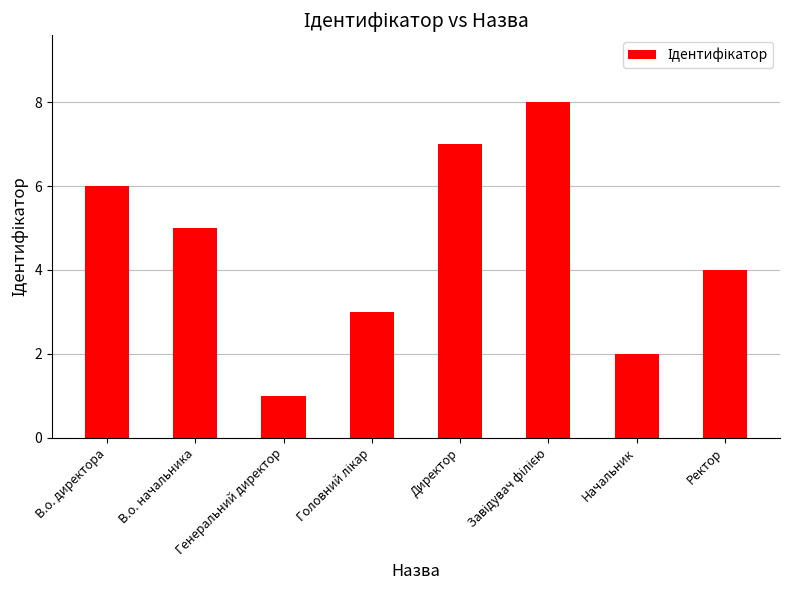

True or false: the data shows 3 at Начальник.

False